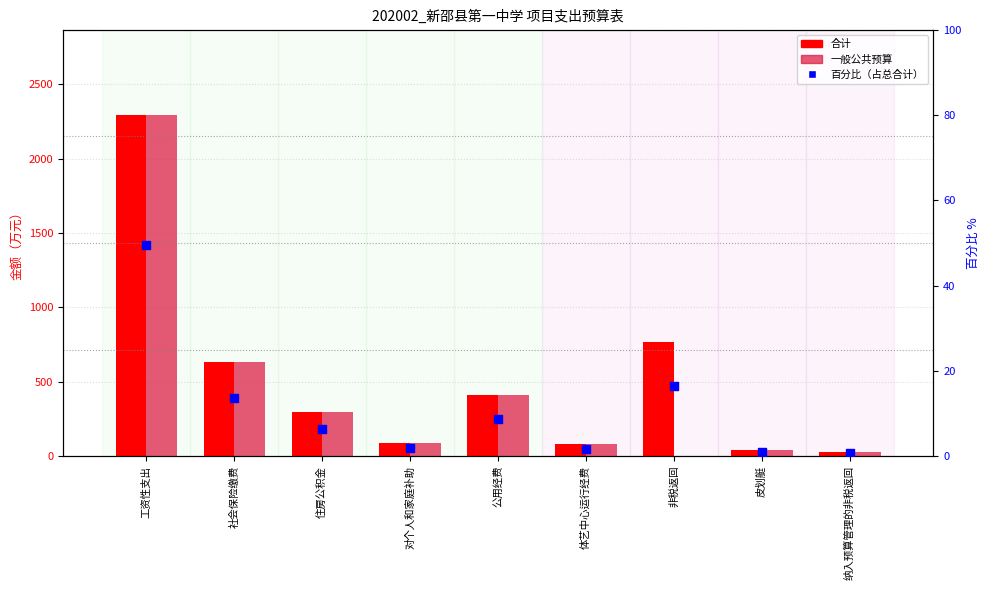

Which series has the largest total across all categories?

合计